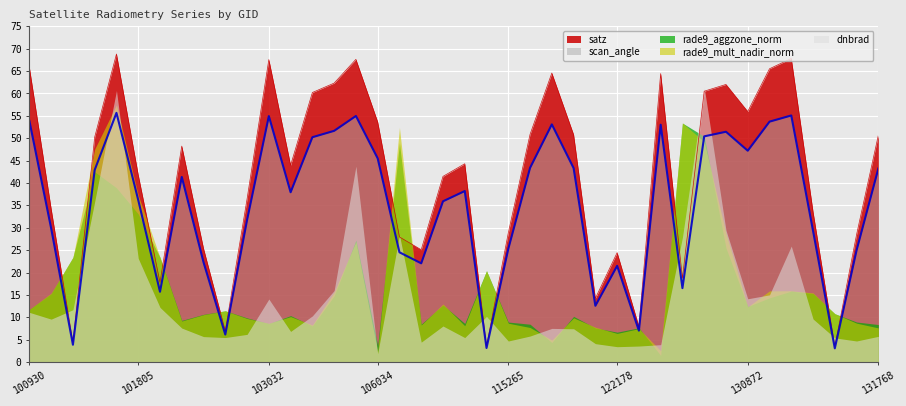

True or false: dnbrad has more than 2 points higher than both neighbors.

True